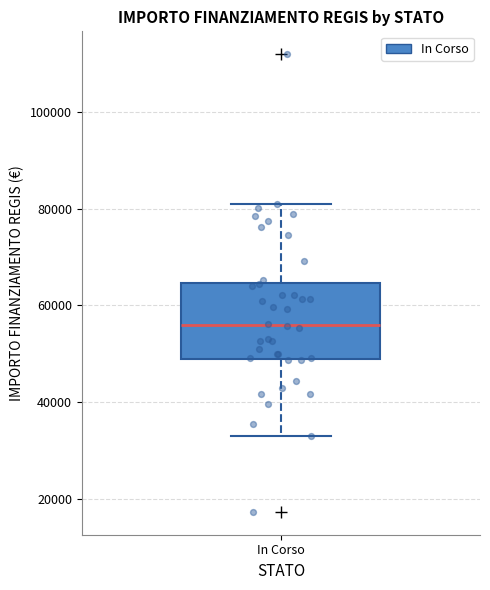

Read this box plot against the y-axis: the position of the median line, the range covered by the box, and the ends of both whiskers. The values are not printed on the chart, so give them approximately, as read against the axis.

median 56000, box 50000 to 64000, whiskers 32000 to 80000